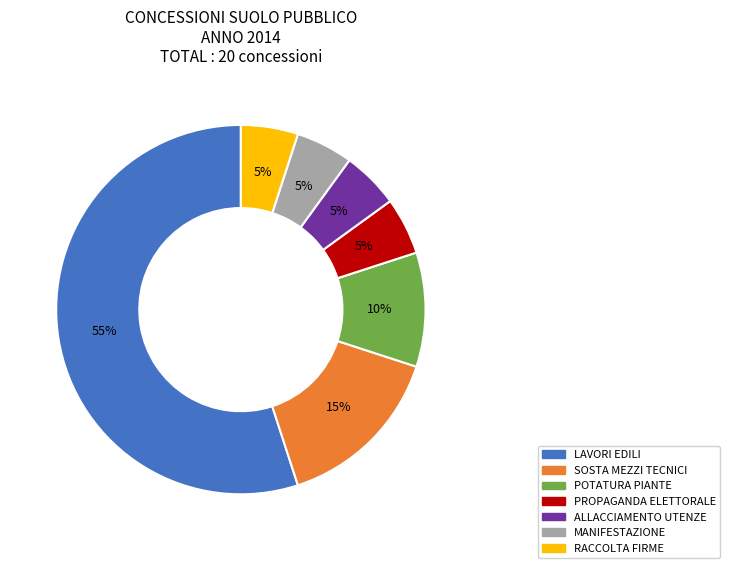

Do MANIFESTAZIONE and PROPAGANDA ELETTORALE together represent more than half of the pie?

No